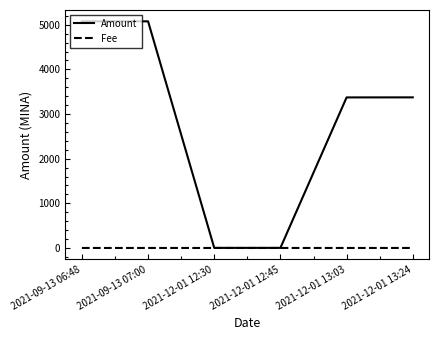

What is the highest value of the Amount series?

5076.8